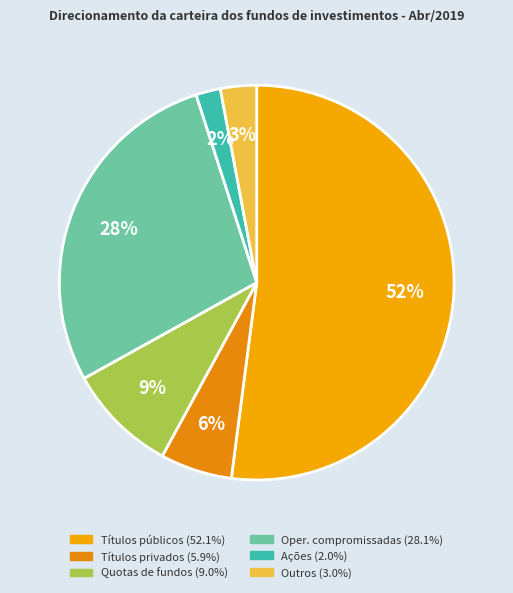

Does any single category account for the majority?

Yes